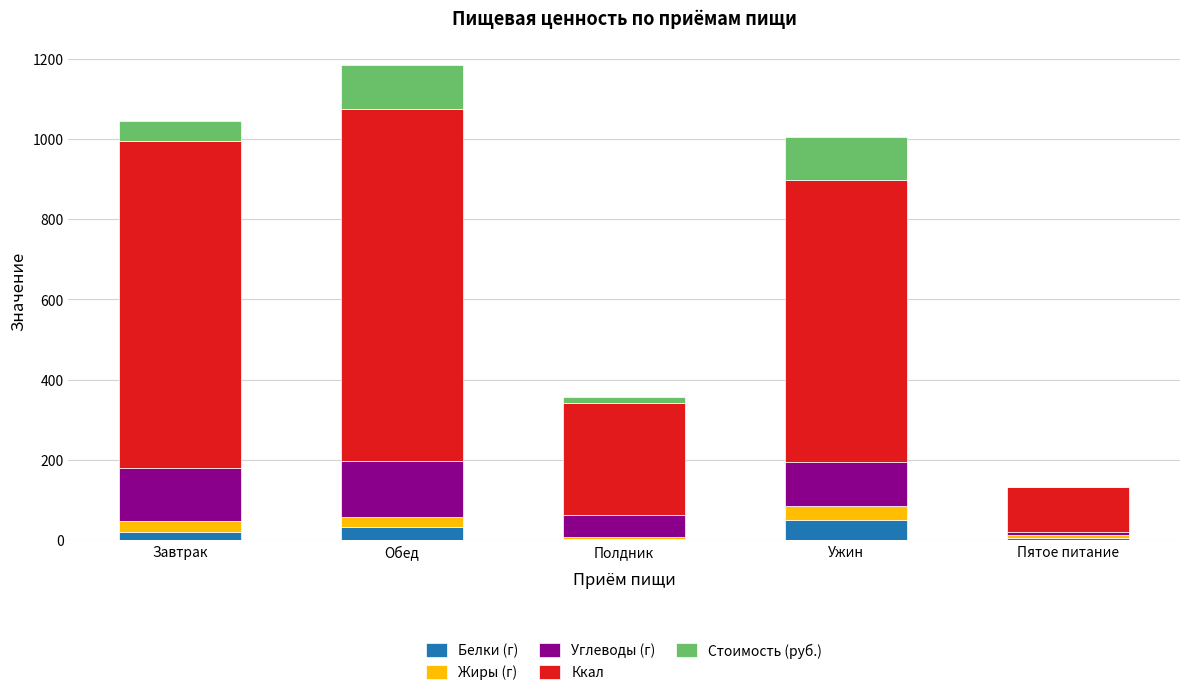

At which category is the sum across all series the highest?

Обед